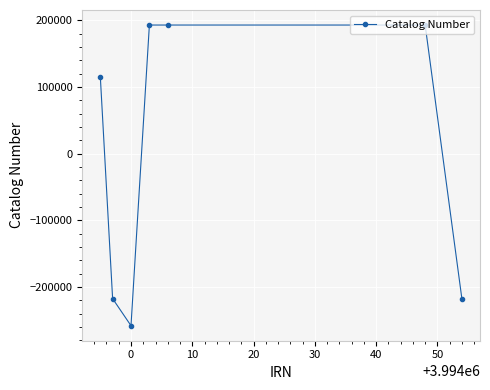

What is the value of the 2nd point from the left?

-217324